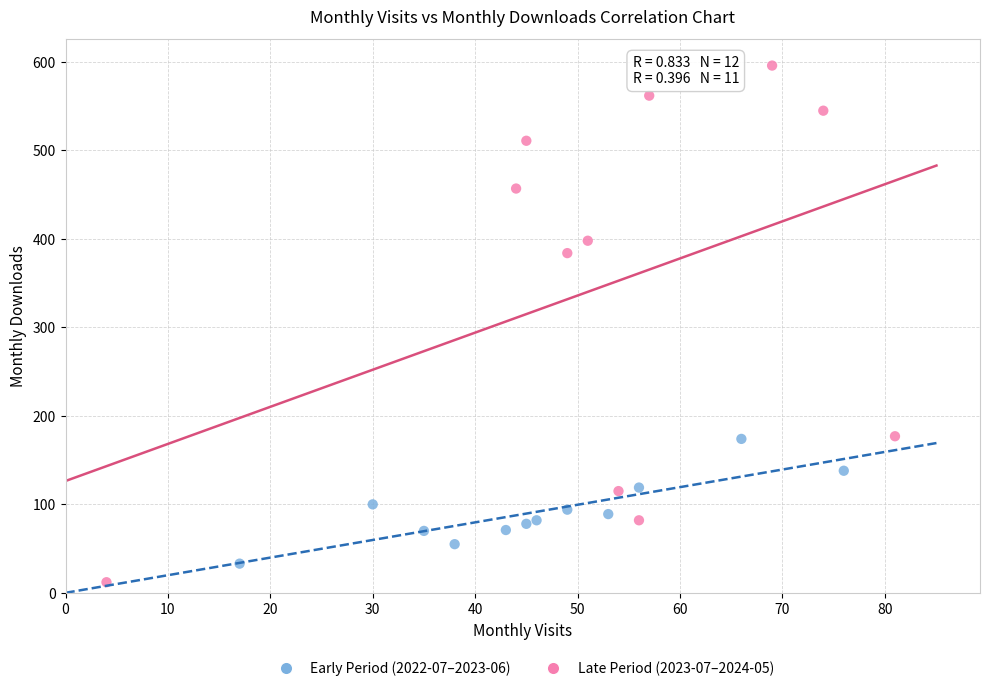

Which series contains the highest Y value?

Late Period (2023-07–2024-05)